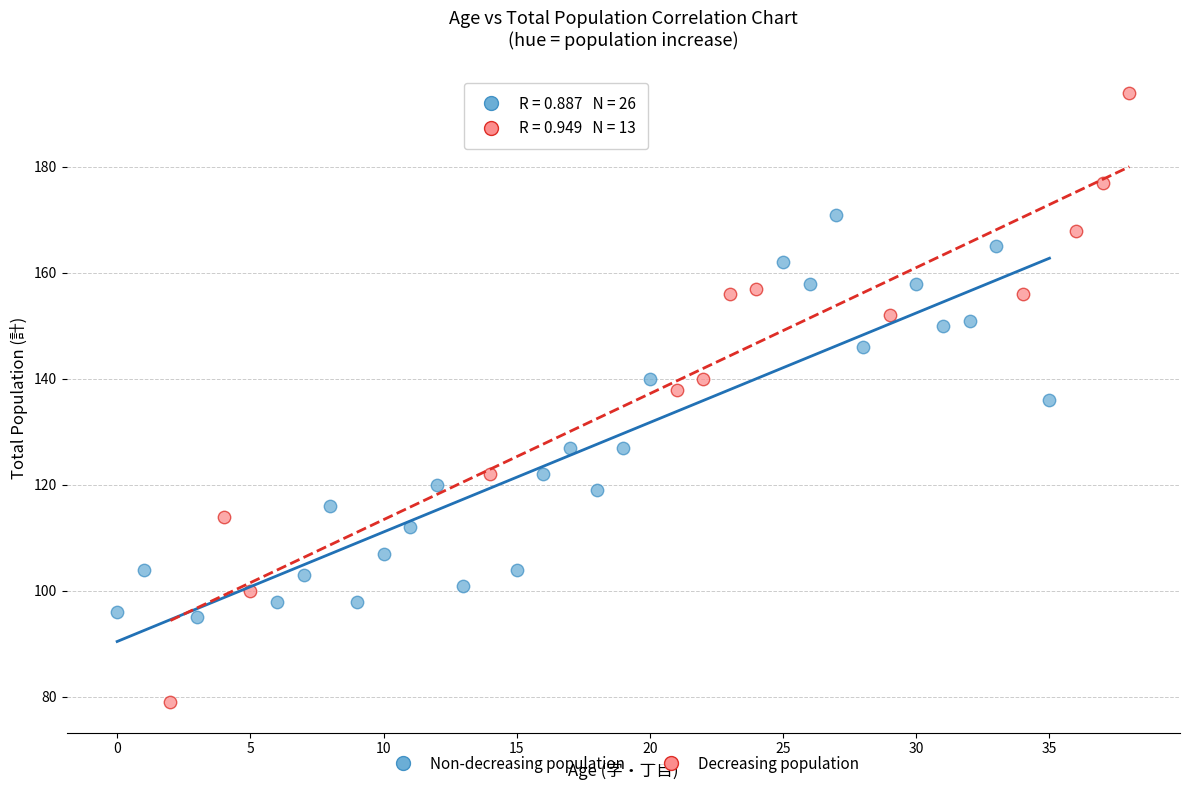

Which series contains the highest Y value?

Decreasing population